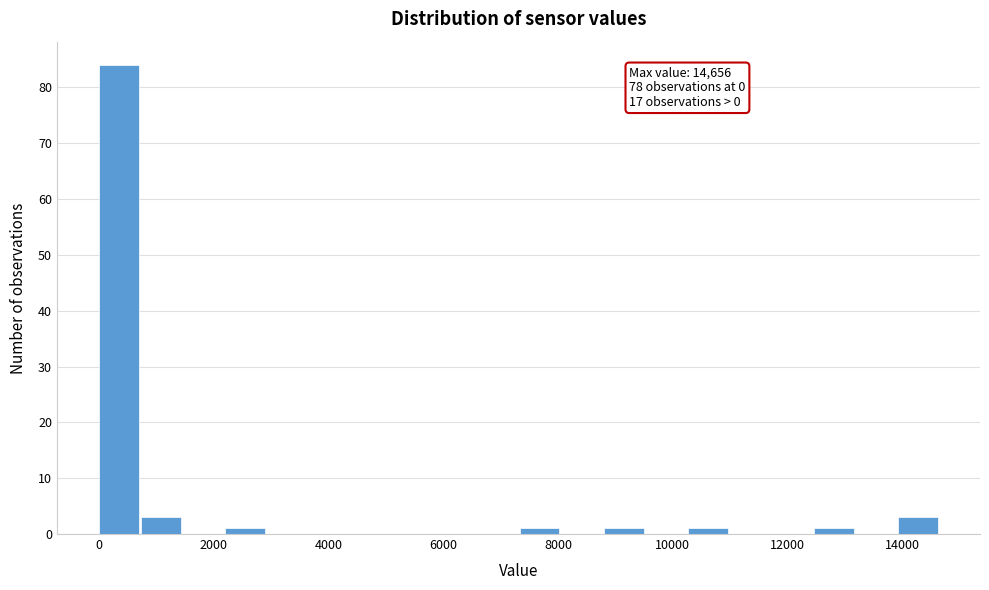

Read against the x-axis, roughly where is the centre of the tallest bar?

400